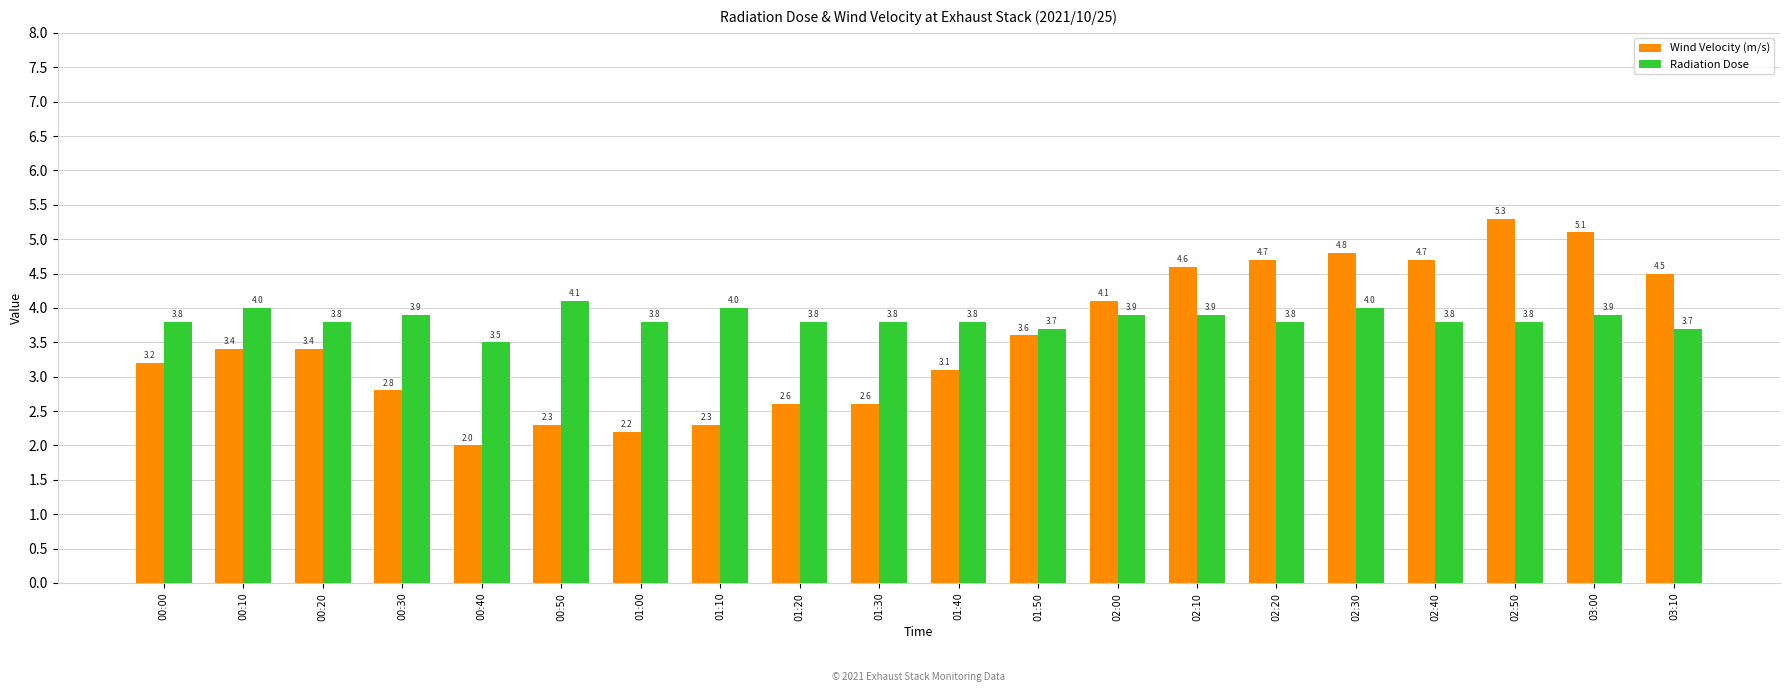

Count the number of categories in the chart.

20